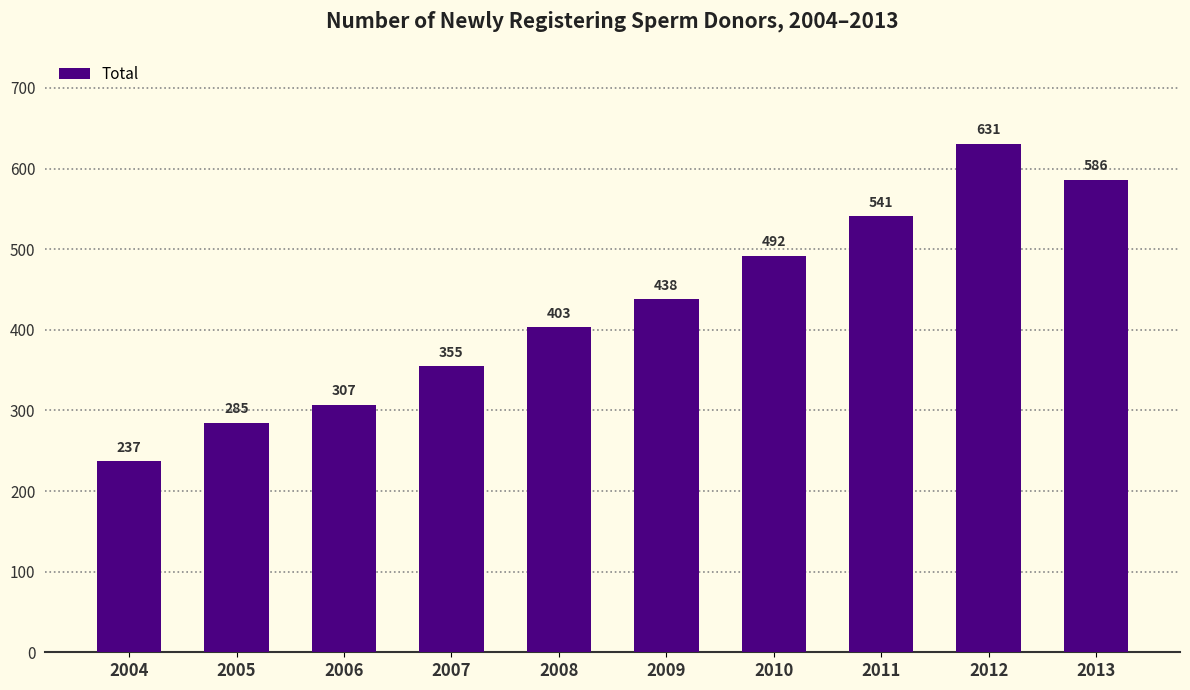

What is the difference between the second highest and minimum values?

349